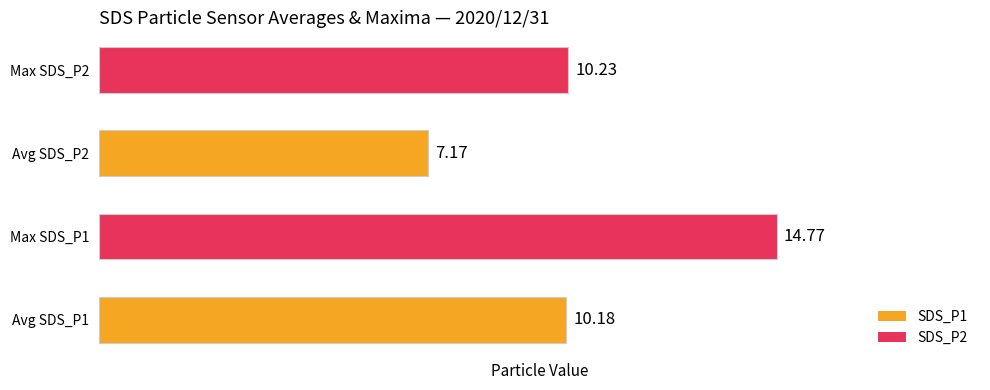

What is the change in value from Avg SDS_P1 to Max SDS_P1?

+4.6